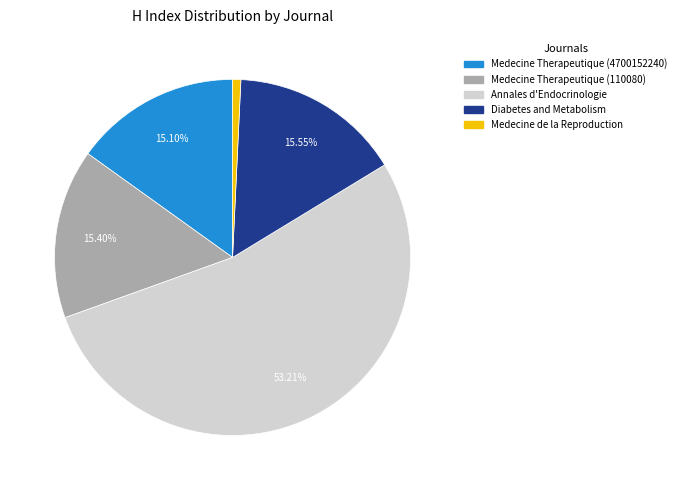

To the nearest percent, what is the difference between the largest and smallest slice percentages?

52%